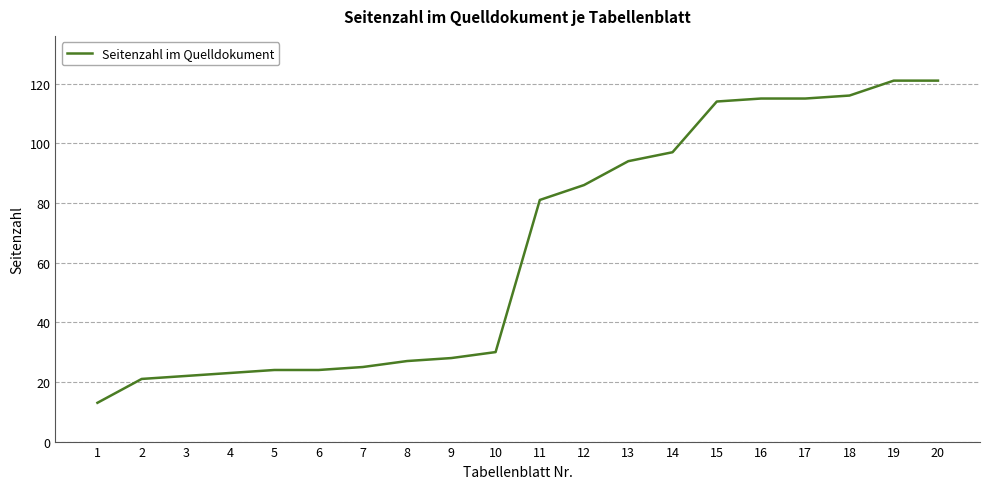

Which category has the lowest value across all series?

1